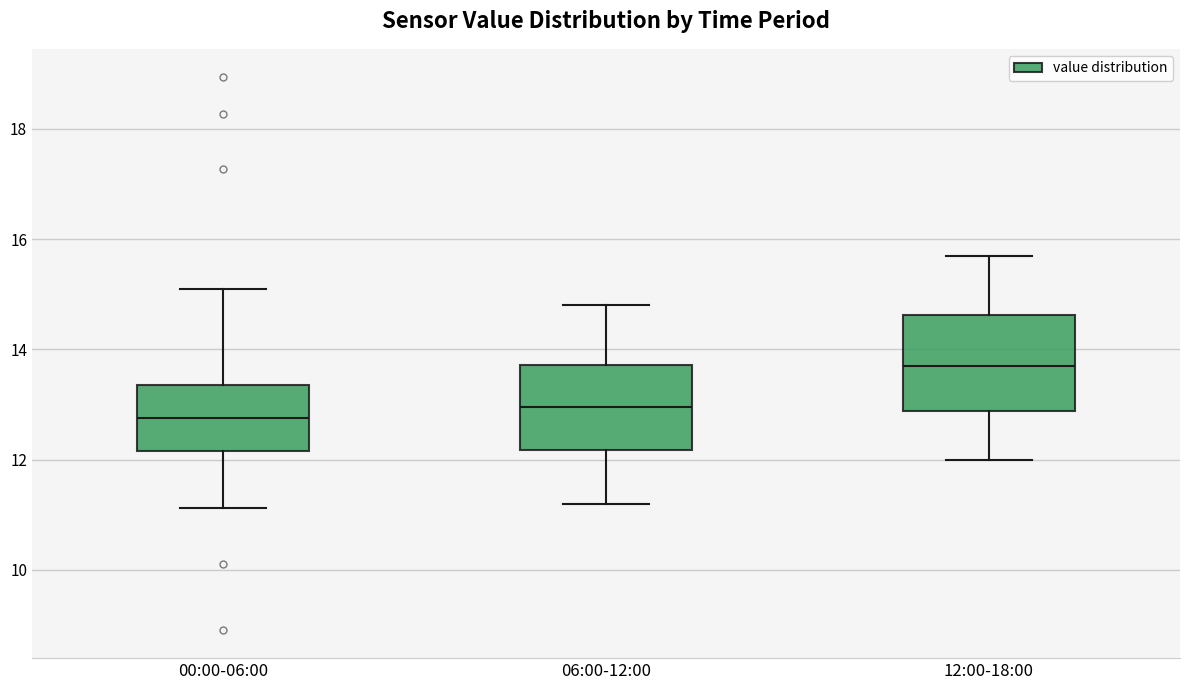

Reading left to right, read every box against the y-axis: the position of its median line, the range the box covers, and the ends of its whiskers. The values are not printed on the chart, so give them approximately, as read against the axis.

00:00-06:00: median 12.8, box 12.2 to 13.4, whiskers 11.2 to 15.2
06:00-12:00: median 13.0, box 12.2 to 13.8, whiskers 11.2 to 14.8
12:00-18:00: median 13.8, box 12.8 to 14.6, whiskers 12.0 to 15.8